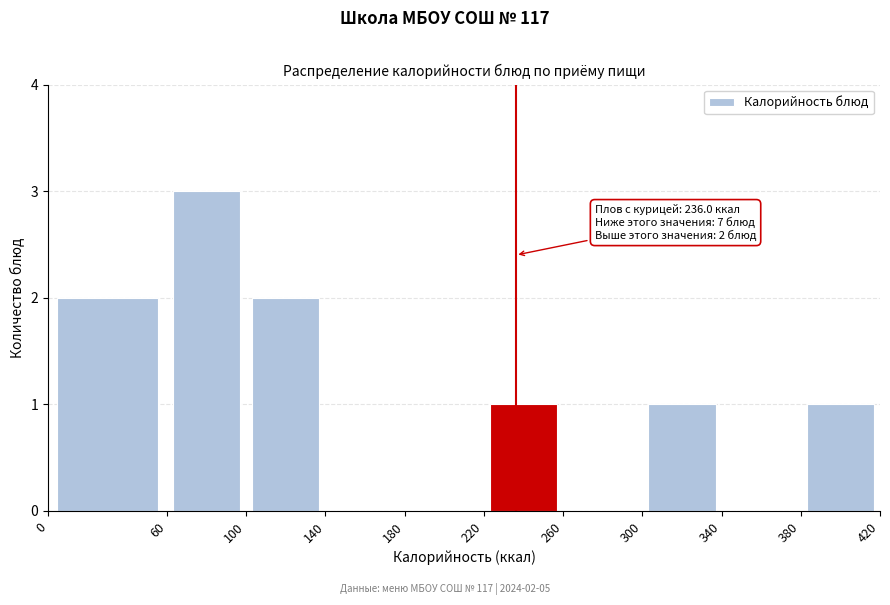

Which range on the x-axis has the tallest bar?

60 to 100